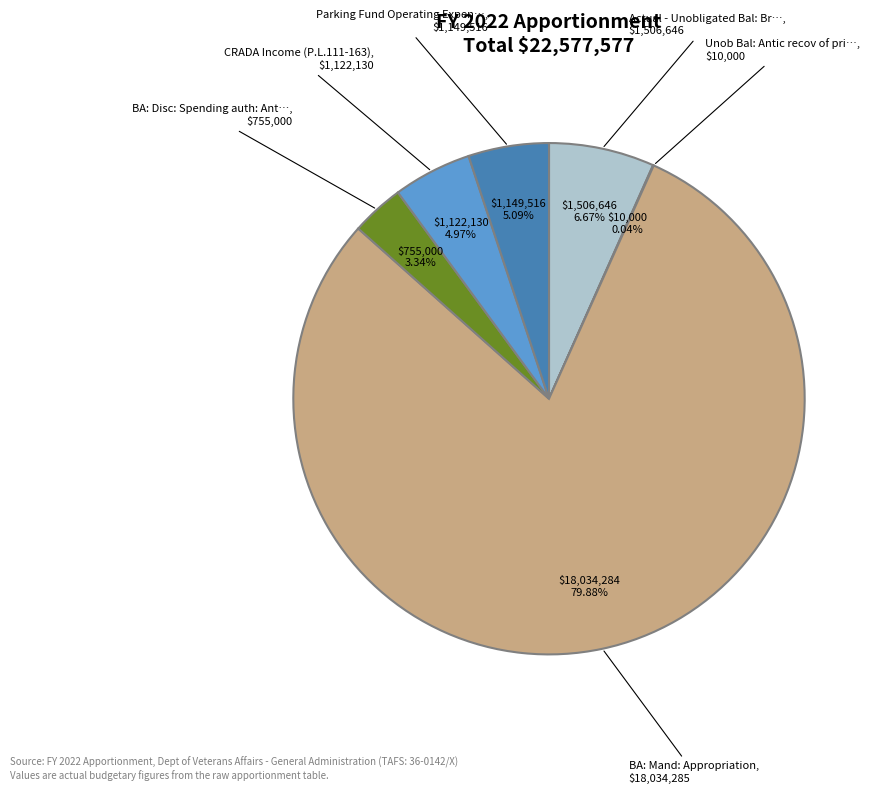

Count the number of slices in the pie.

6